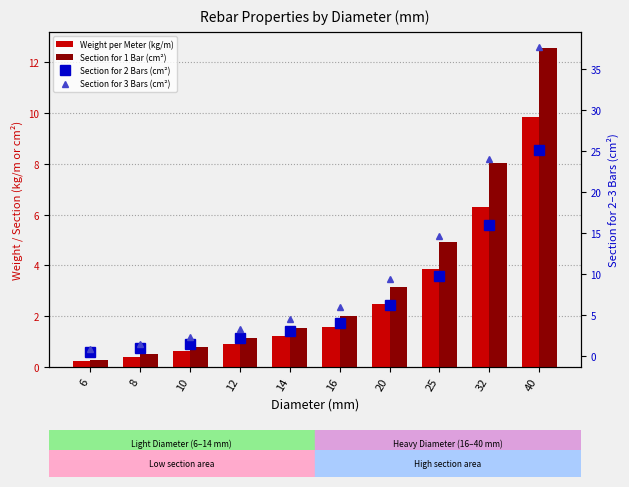

Which series changed the most between 10 and 14?

Section for 3 Bars (cm²)